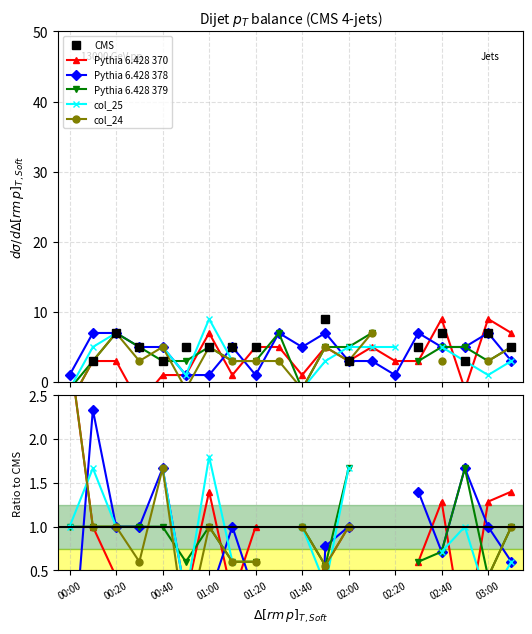

What position from the left is 03:00?

19